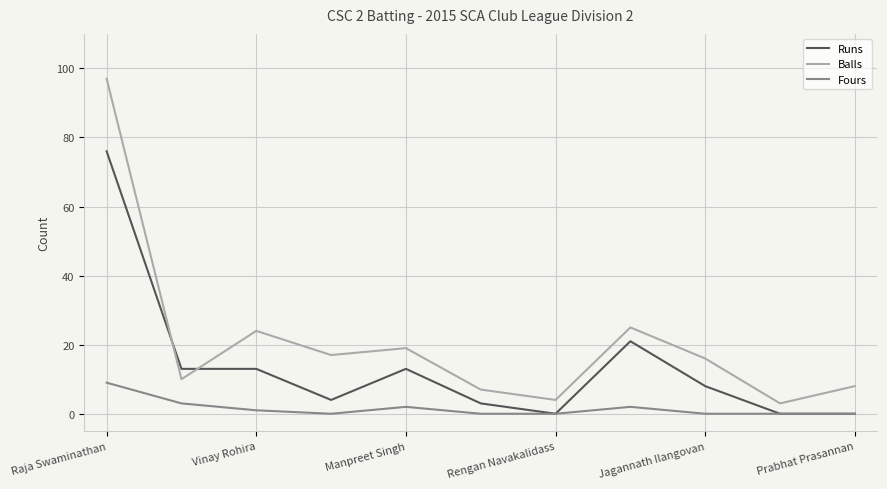

Which series has the largest total across all categories?

Balls